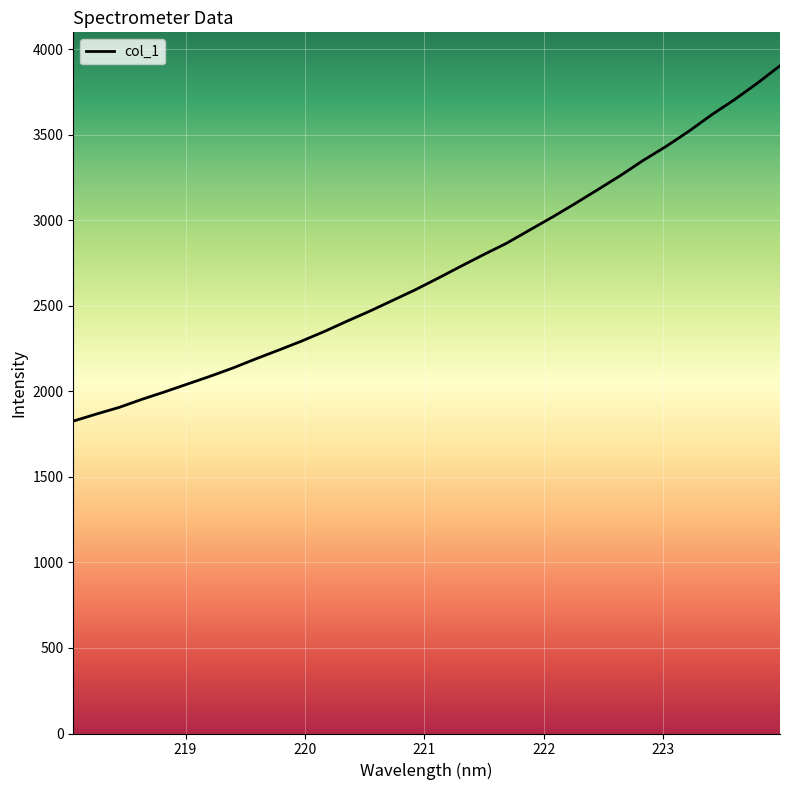

What is the difference between the maximum and minimum values?

2077.0